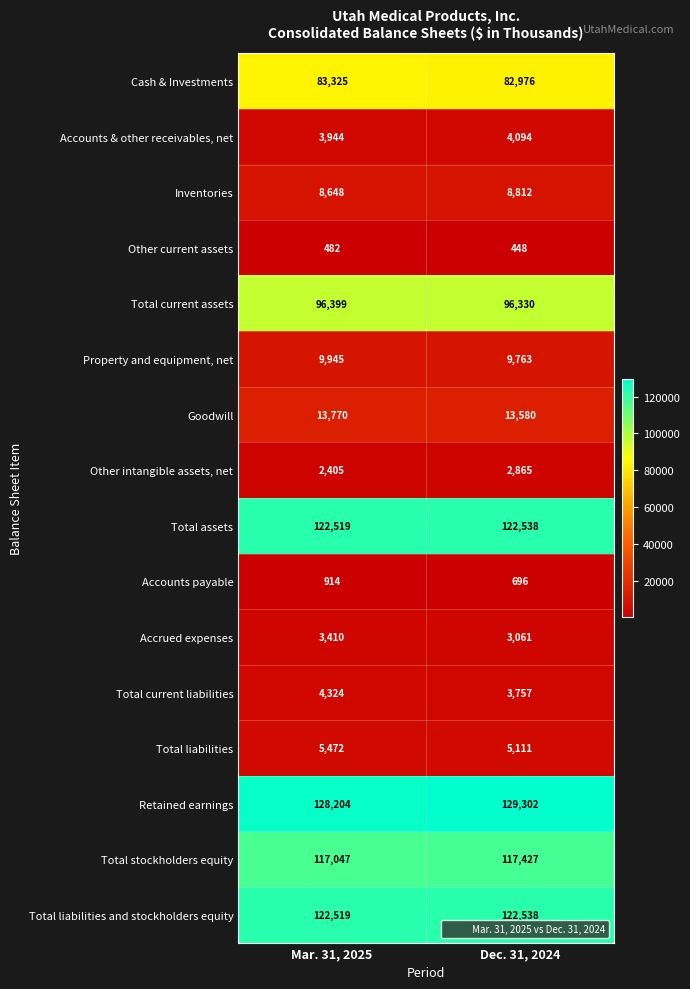

What is the spread (max minus min) of values at Mar. 31, 2025?

127722